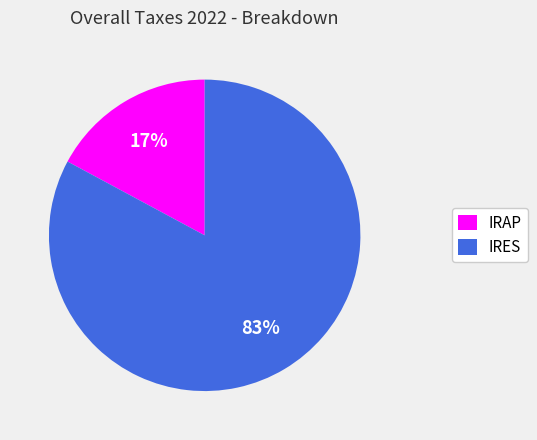

Which slice is the largest?

IRES